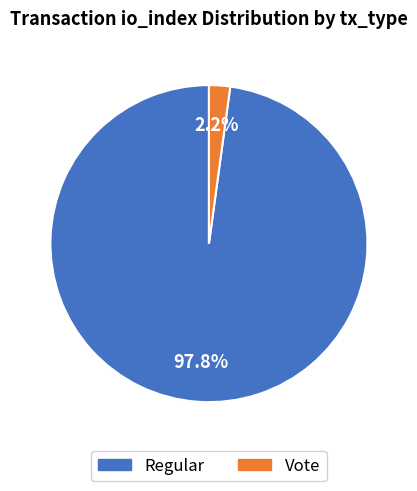

Is there any slice that represents more than half of the pie?

Yes